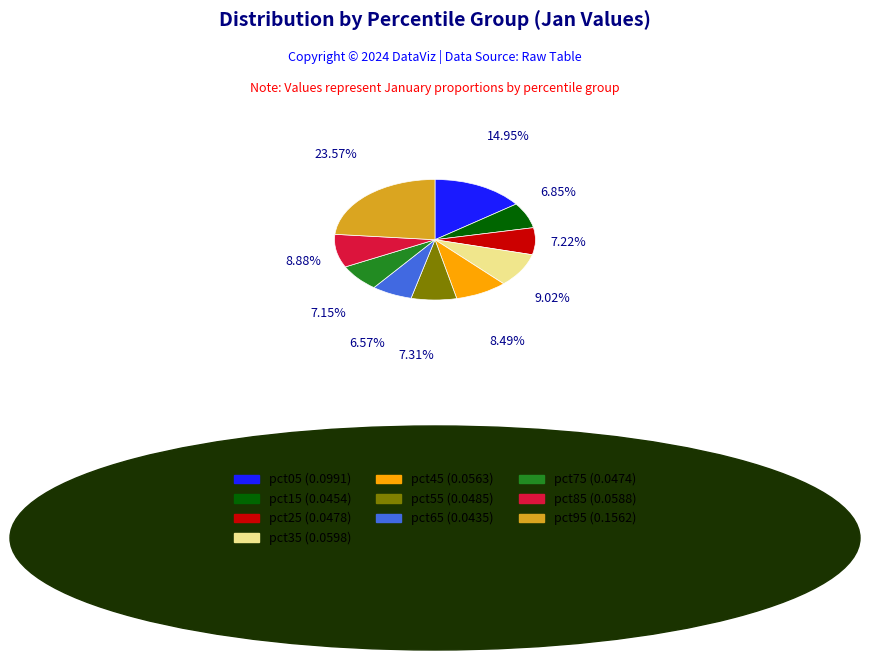

Is there a majority slice in this chart?

No